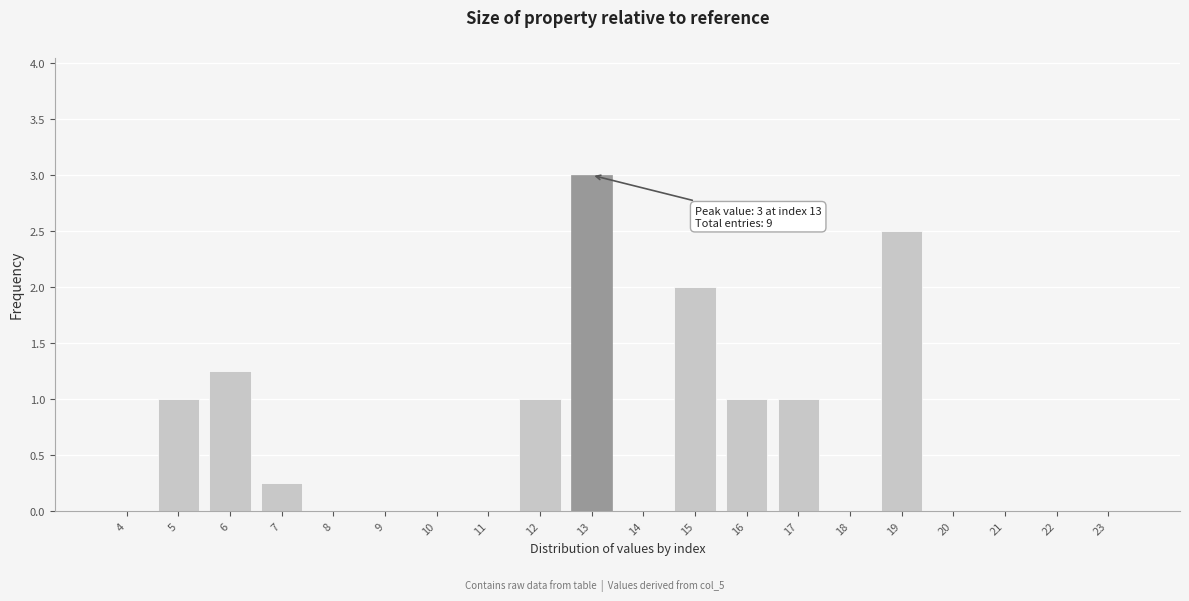

What value does the data have at 16?

1.0